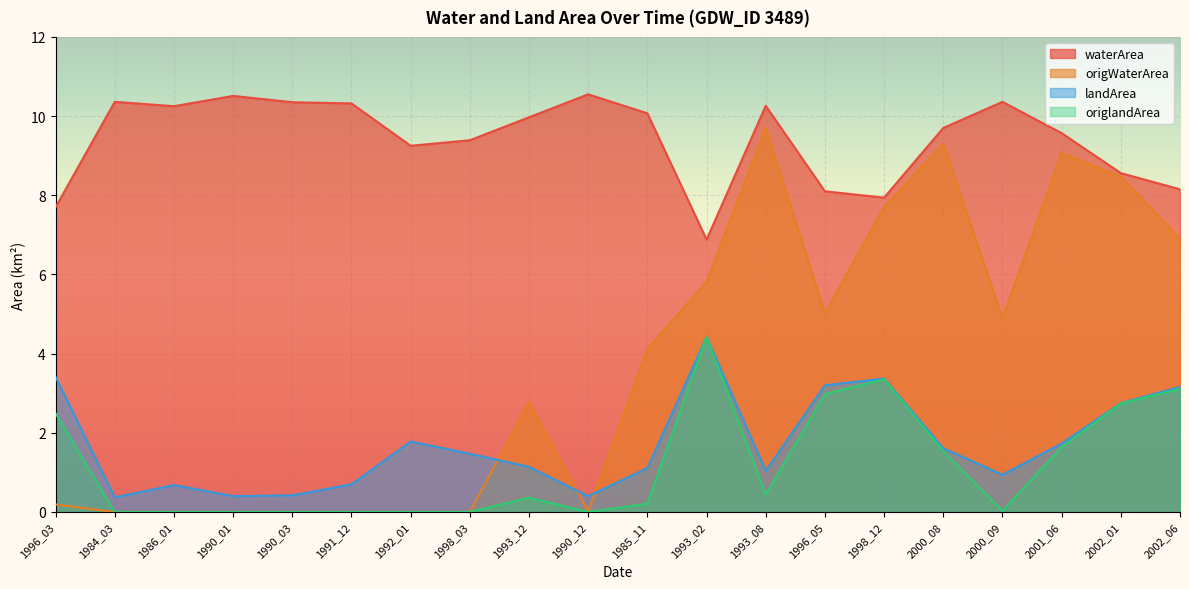

The landArea series shows 2.5 at 1993_02. True or false?

False